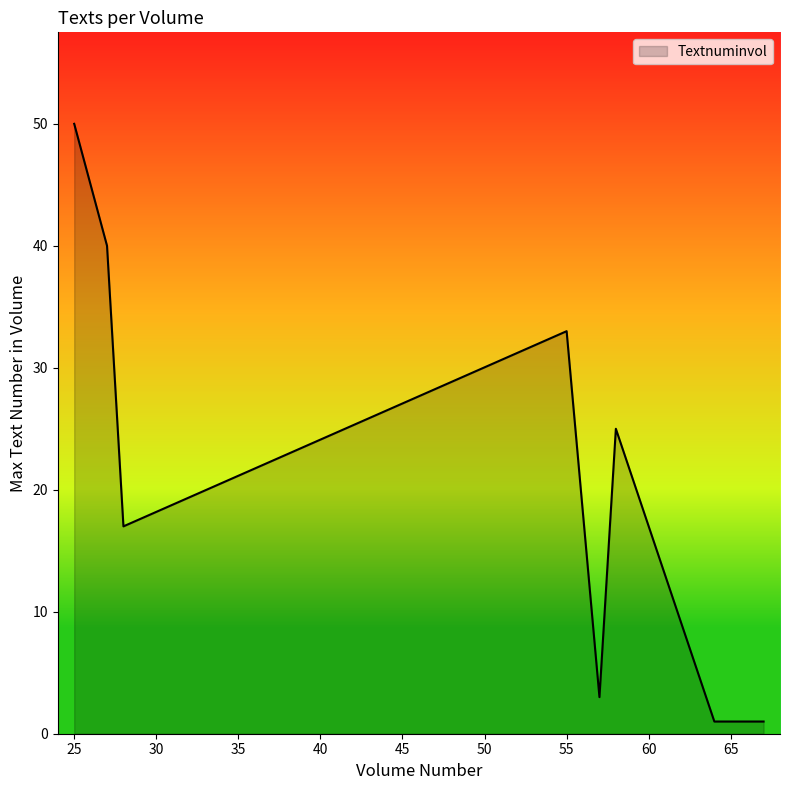

How many interior local peaks (higher than both neighbors) does the data have?

2